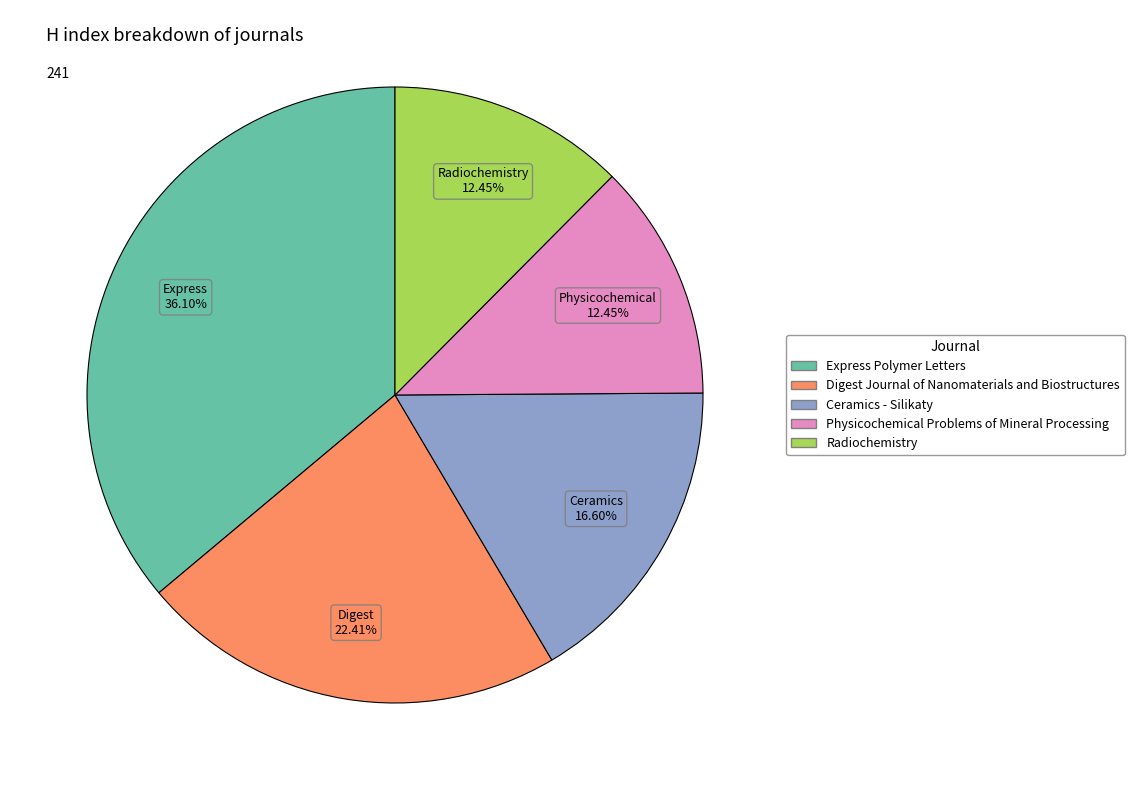

Between Radiochemistry and Ceramics - Silikaty, which is larger?

Ceramics - Silikaty